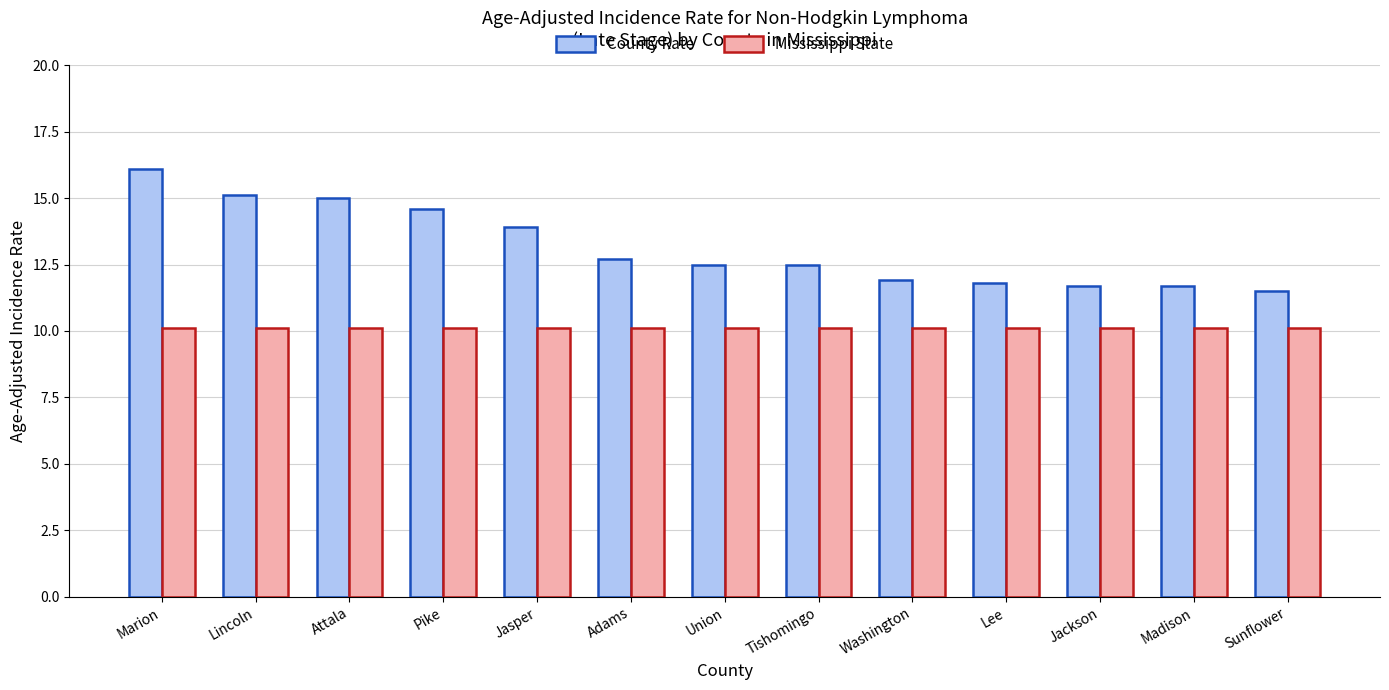

What is the maximum value for County Rate?

16.1